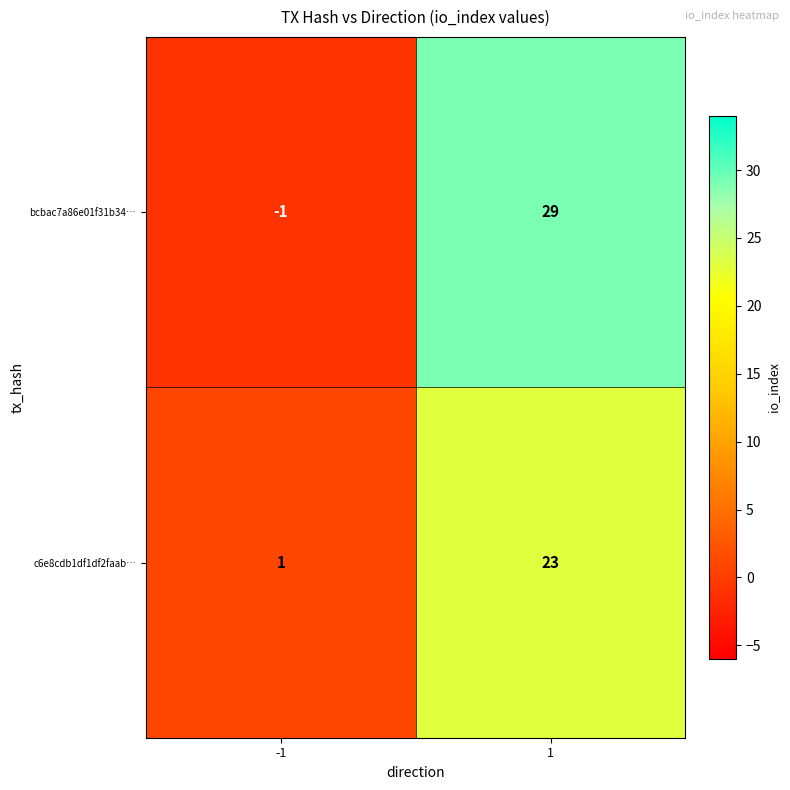

Read the bcbac7a86e01f31b34… value at 1, to the nearest 10.

30